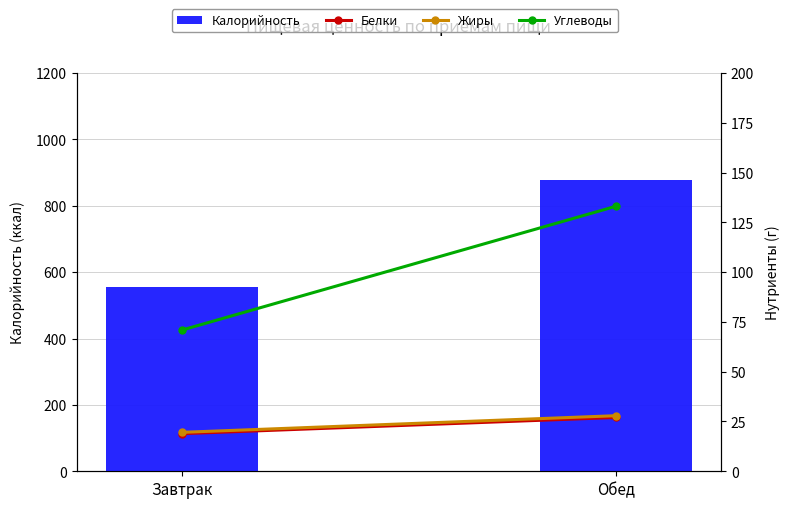

How many values in the Белки series exceed 27?

1